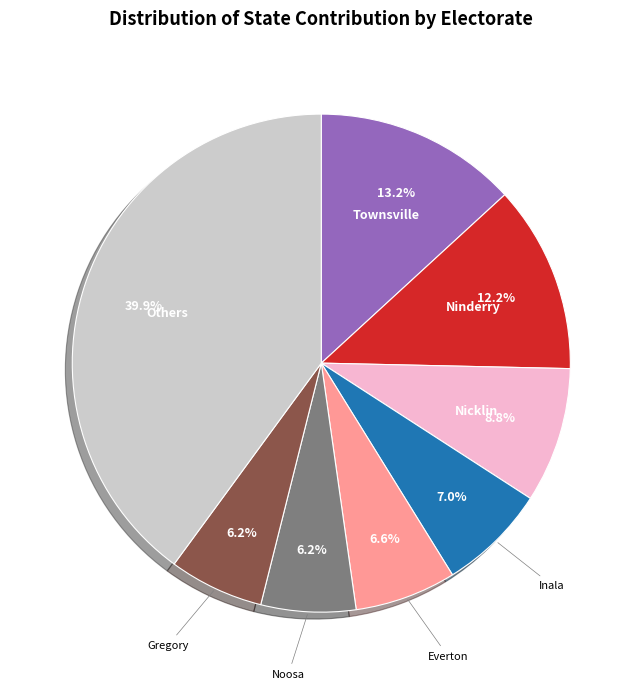

Is there any slice that represents more than half of the pie?

No